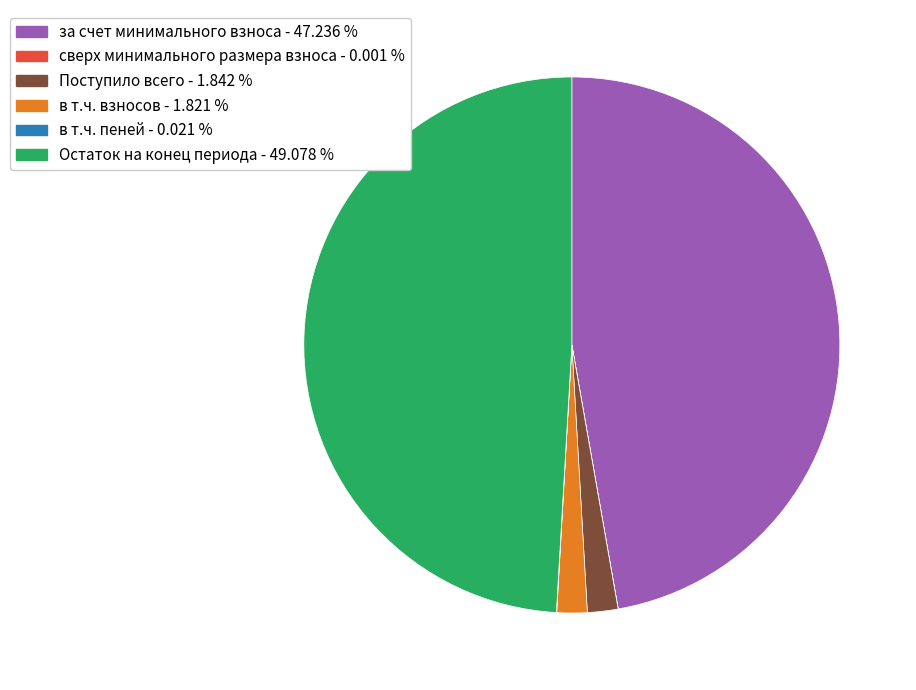

What is the ratio of the value at за счет минимального взноса - 47.236 % to the value at в т.ч. взносов - 1.821 %?

25.9